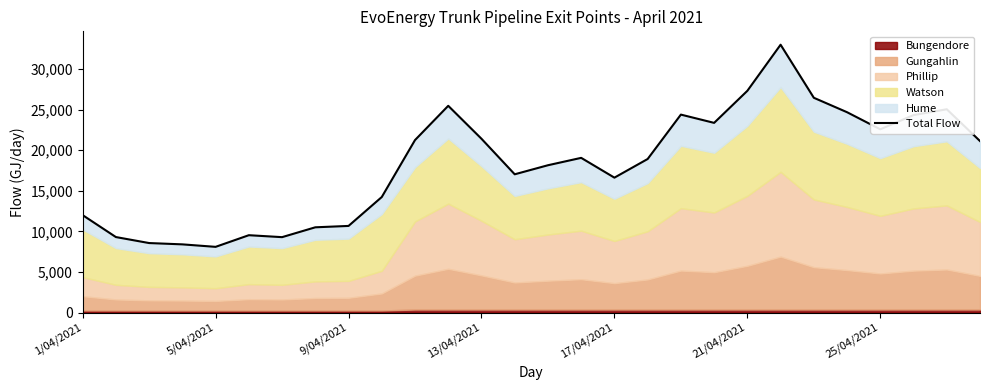

How many points are lower than both their immediate neighbors (excluding endpoints)?

6